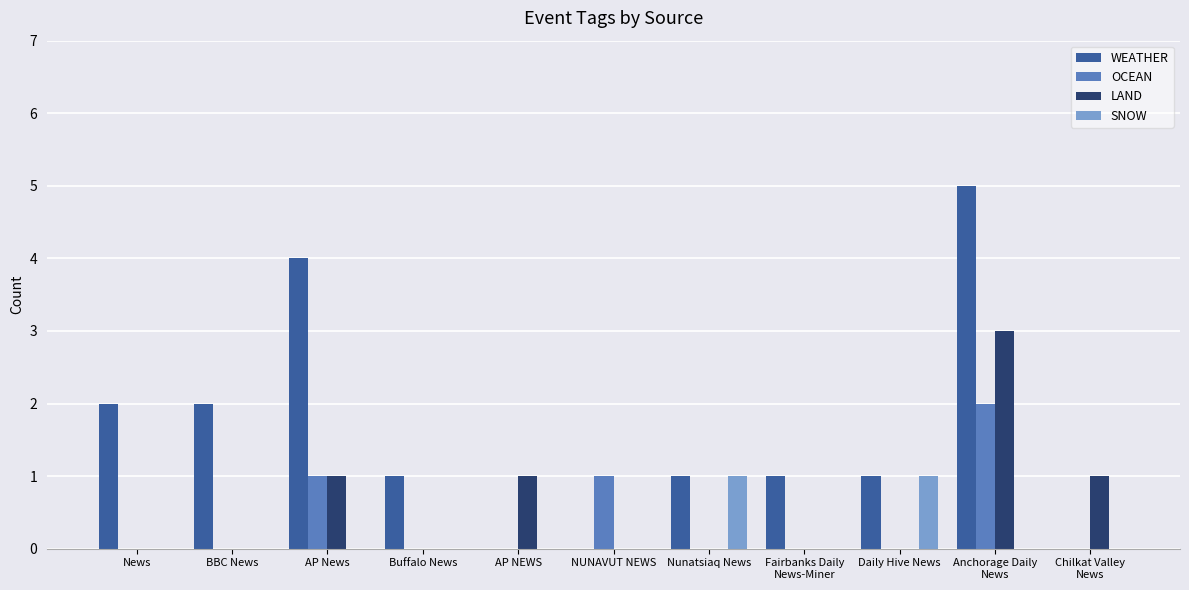

Does the chart contain stacked bars?

No